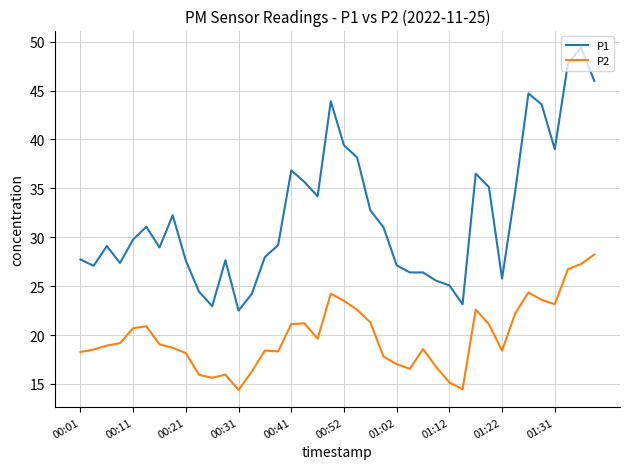

What is the lowest value of the P1 series?

22.5